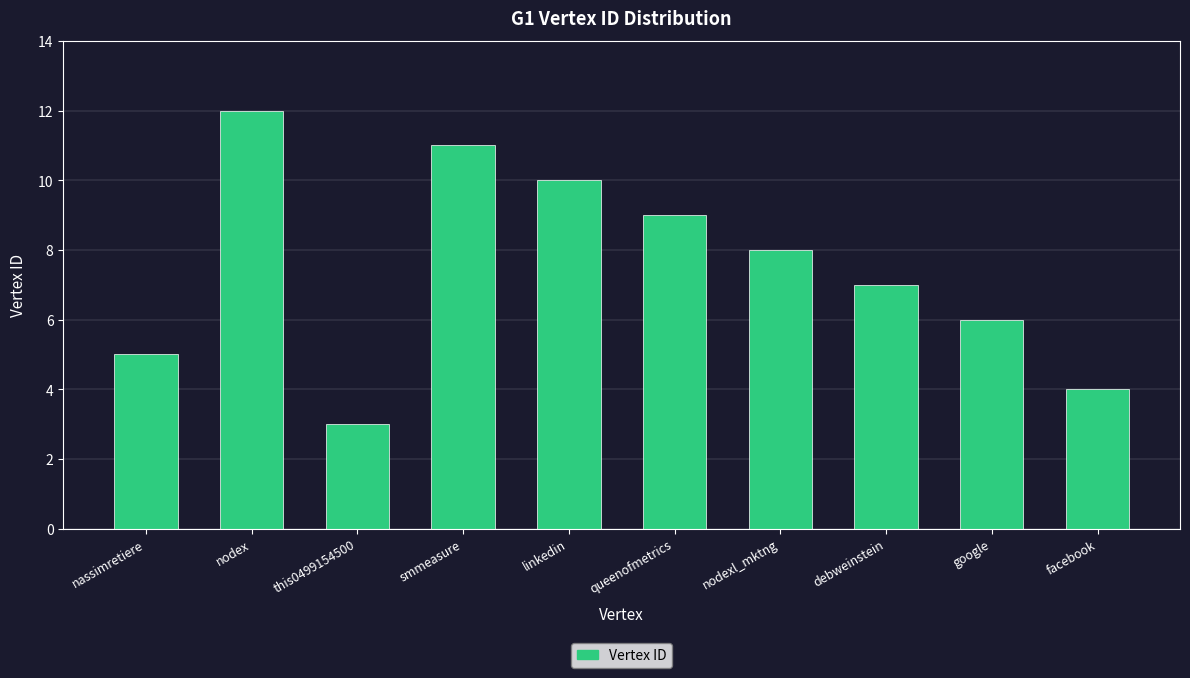

Rank the categories by value from lowest to highest.

this0499154500, facebook, nassimretiere, google, debweinstein, nodexl_mktng, queenofmetrics, linkedin, smmeasure, nodex